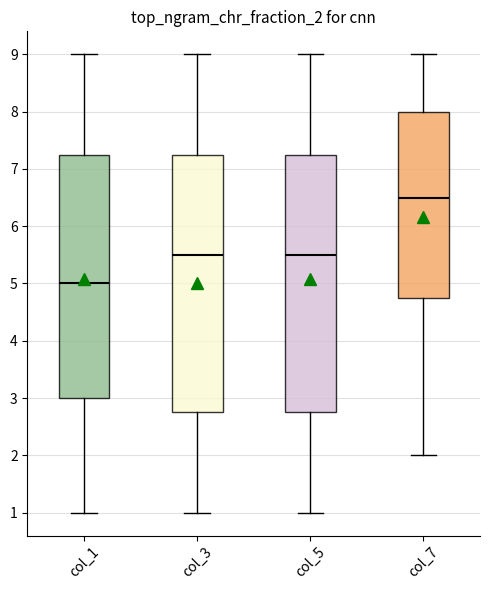

Where is the lower edge of the box for col_3 on the y-axis? The values are not printed on the chart, so give them approximately, as read against the axis.

2.8